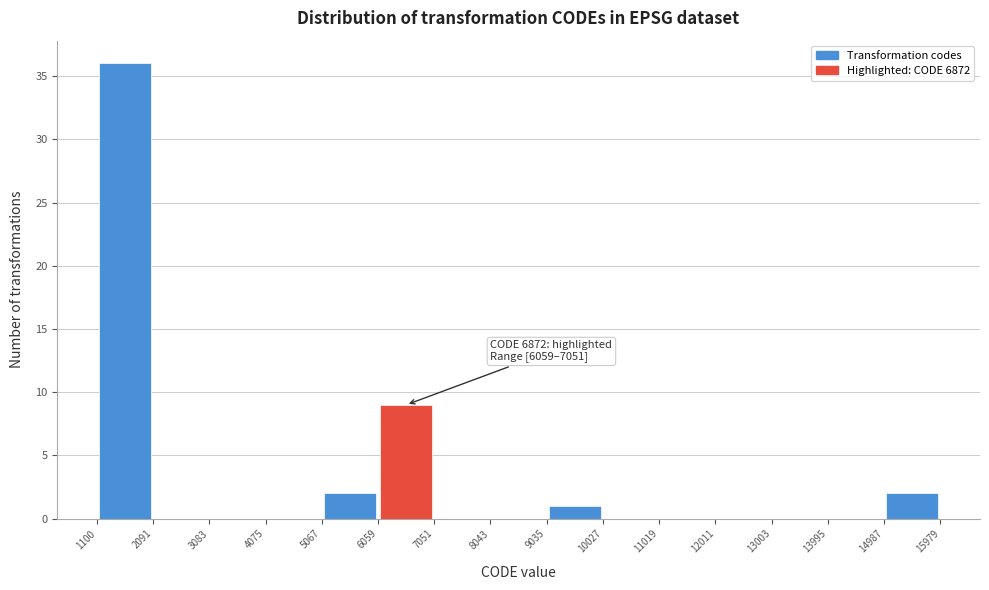

Which range on the x-axis has the tallest bar?

1100 to 2091